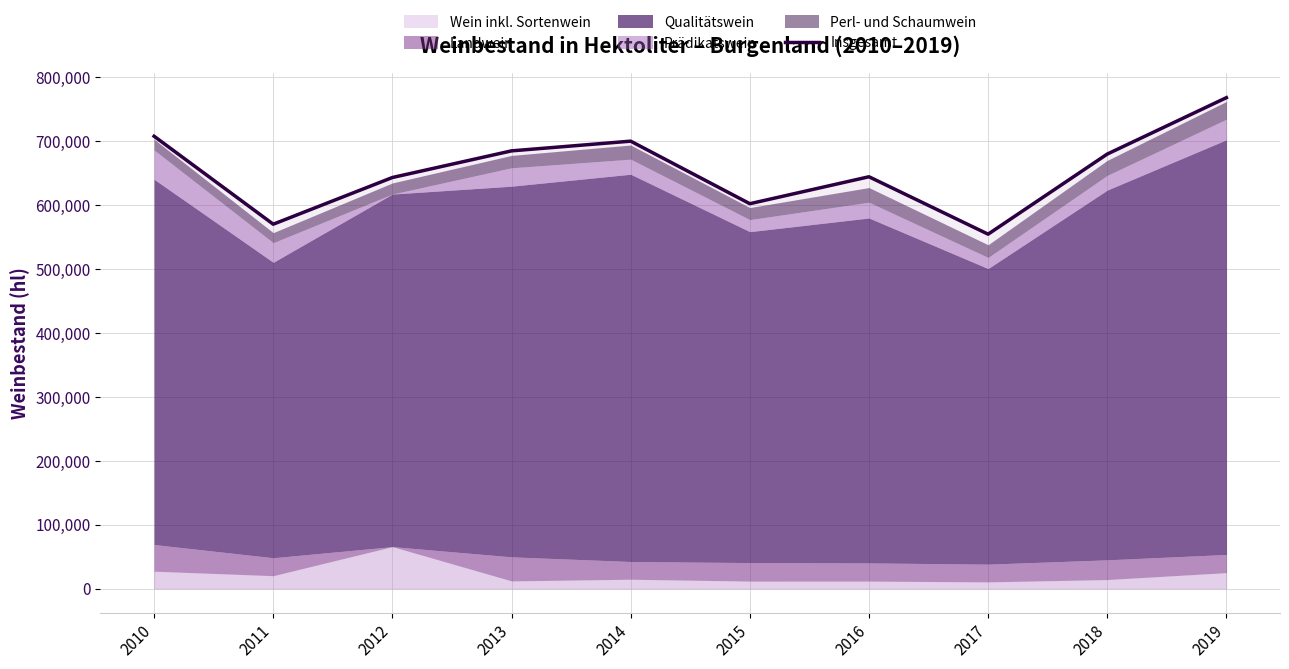

How many interior local valleys (lower than both neighbors) does the data have?

3